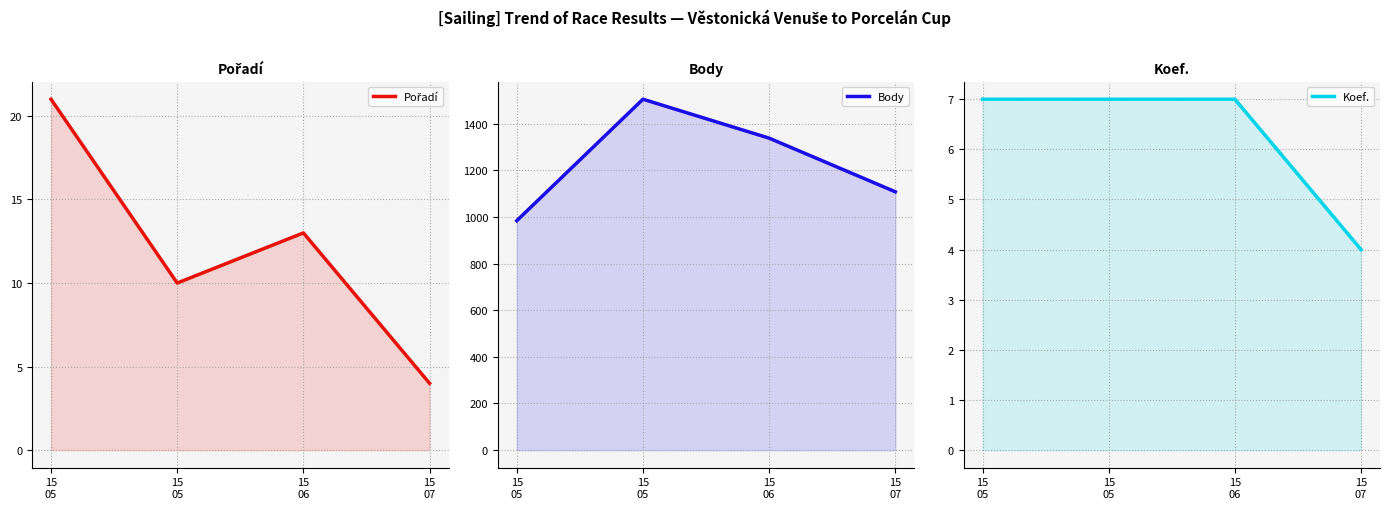

At which label does Pořadí first exceed 13?

15
05